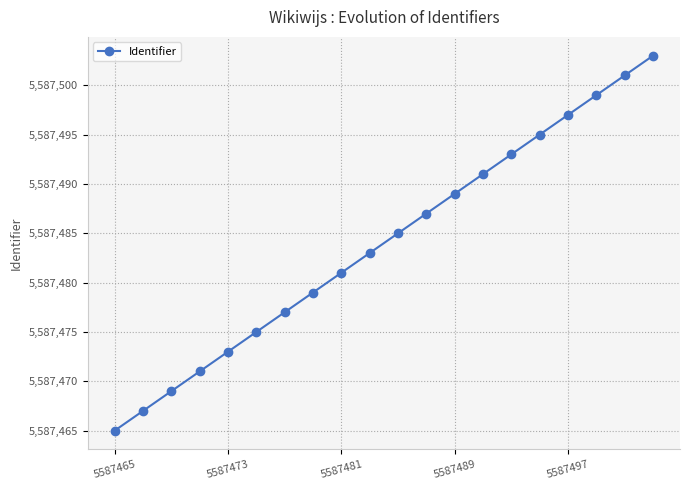

What is the maximum value shown in the chart?

5587503